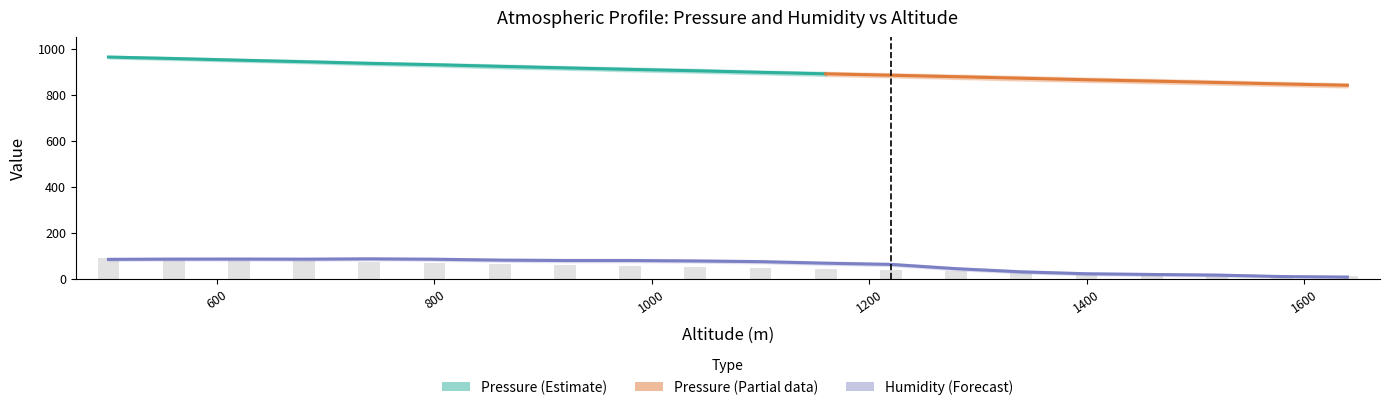

Where is Pressure (hPa) nearest to the value 50?

1040